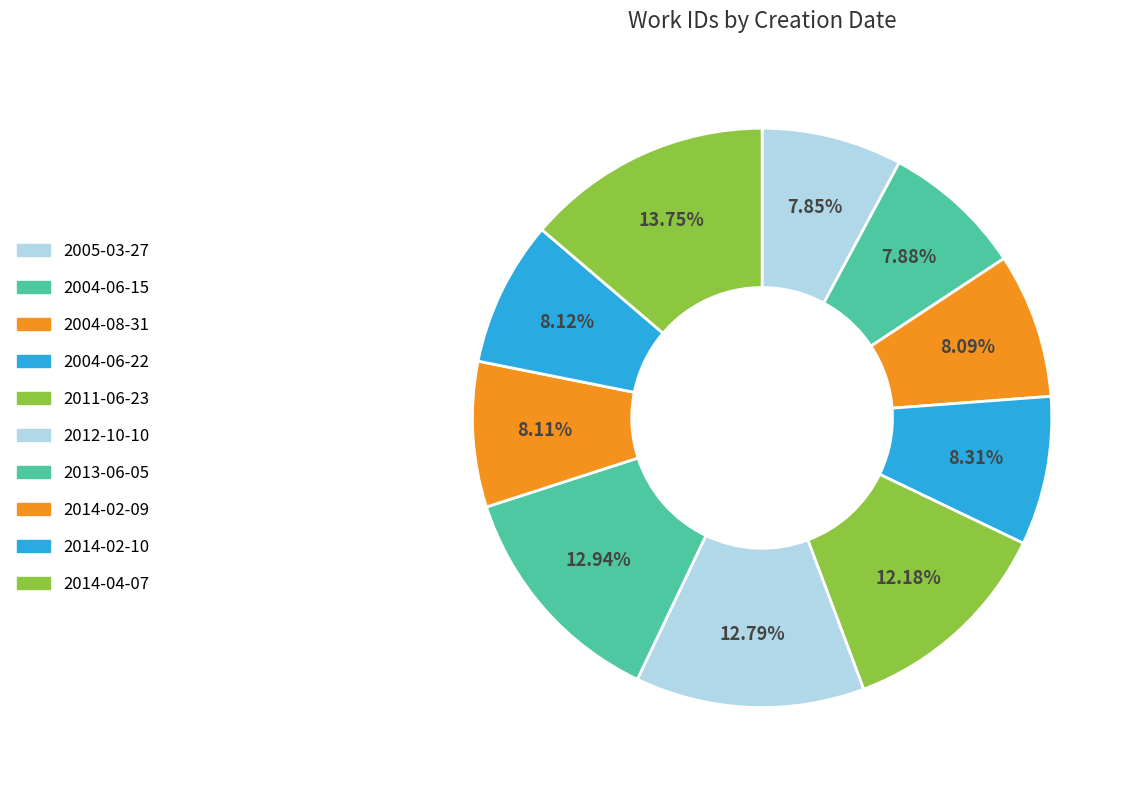

How many segments does this pie chart have?

10